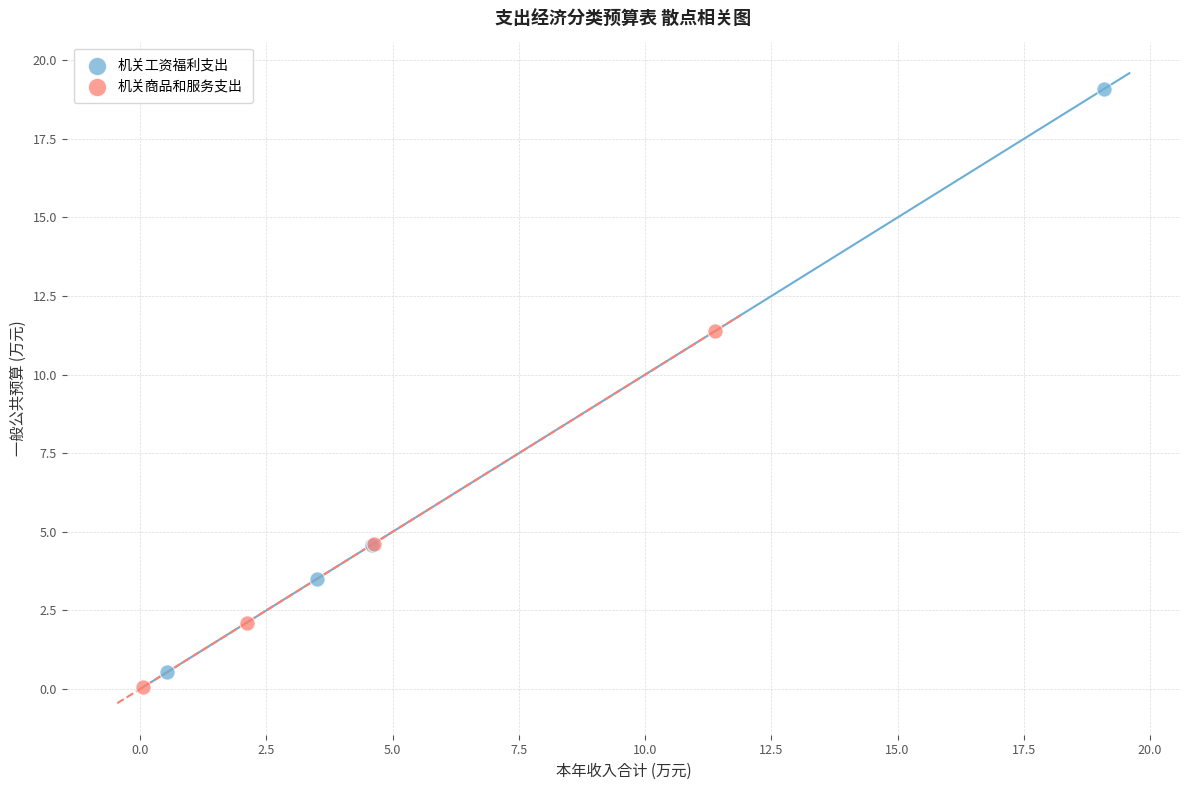

Which series has the widest spread of Y values?

机关工资福利支出